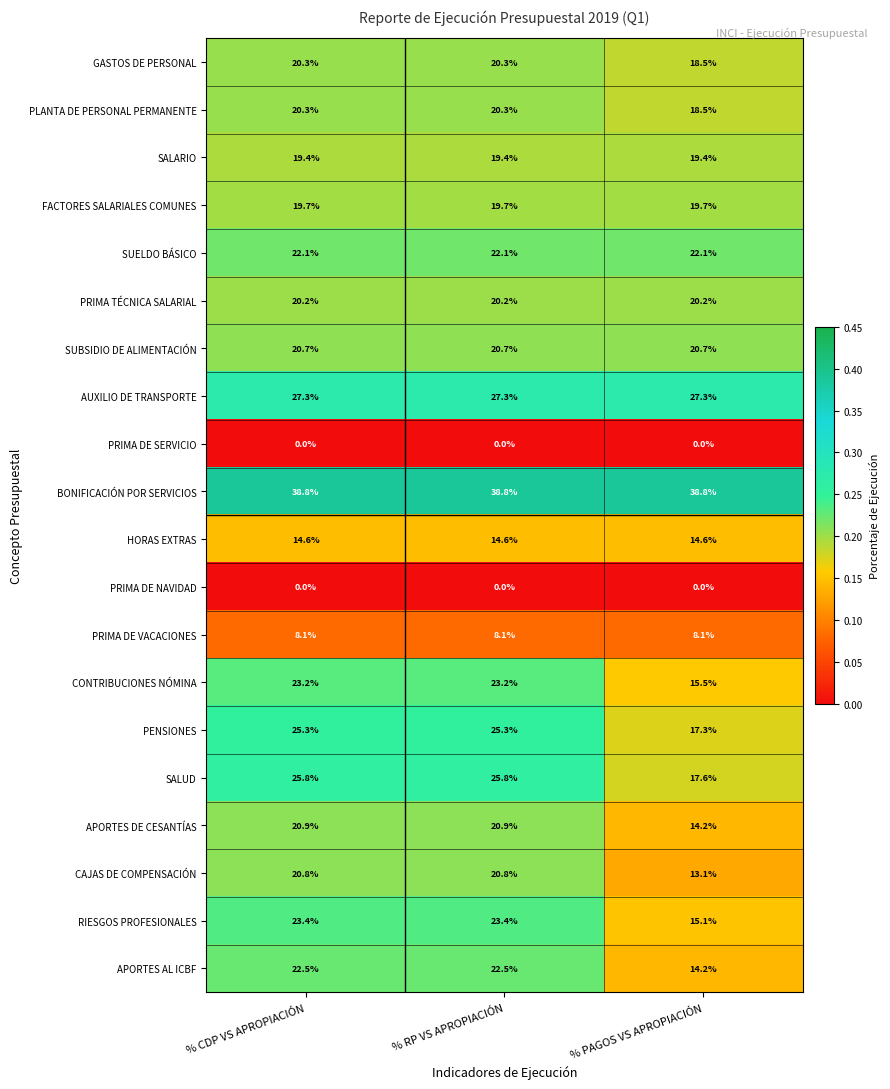

What is the minimum value for SUBSIDIO DE ALIMENTACIÓN?

20.7